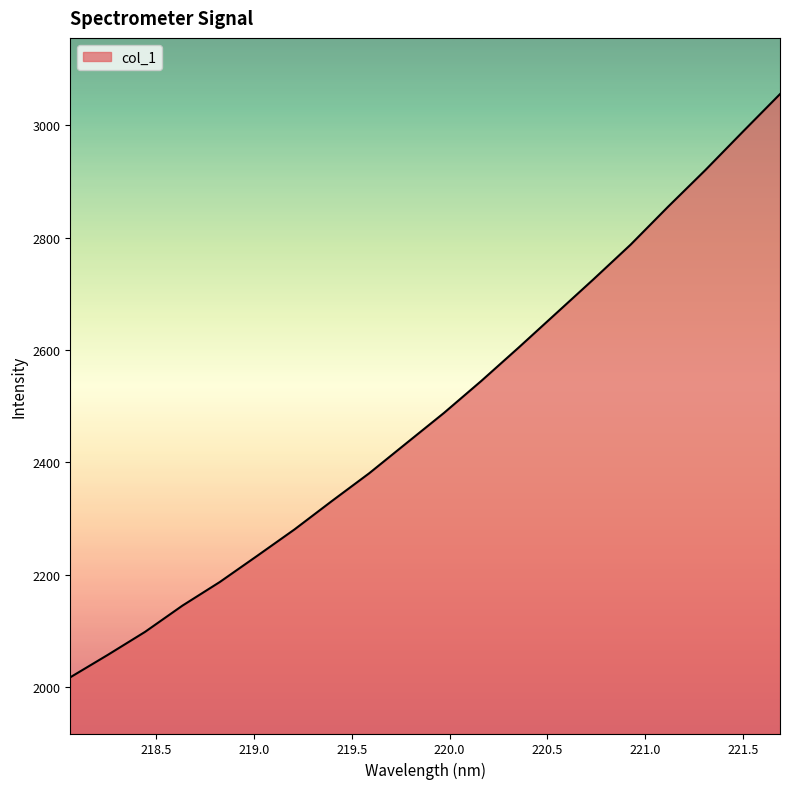

What is the maximum value shown in the chart?

3055.2